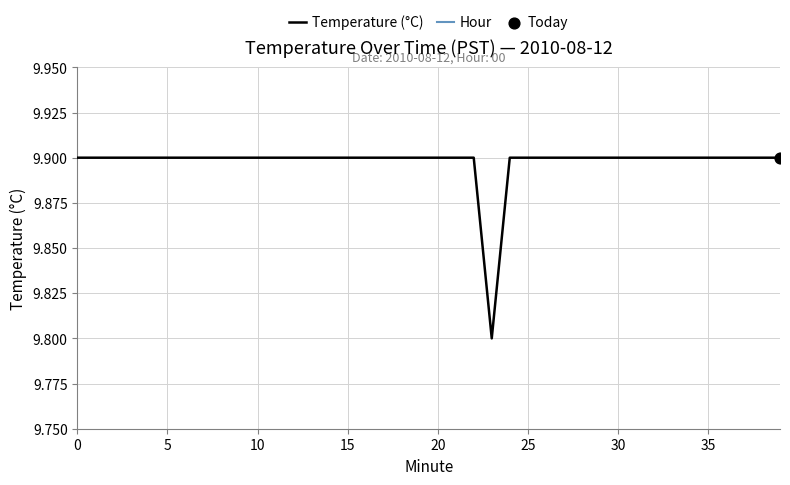

What is the total value across all series at 24?

9.9